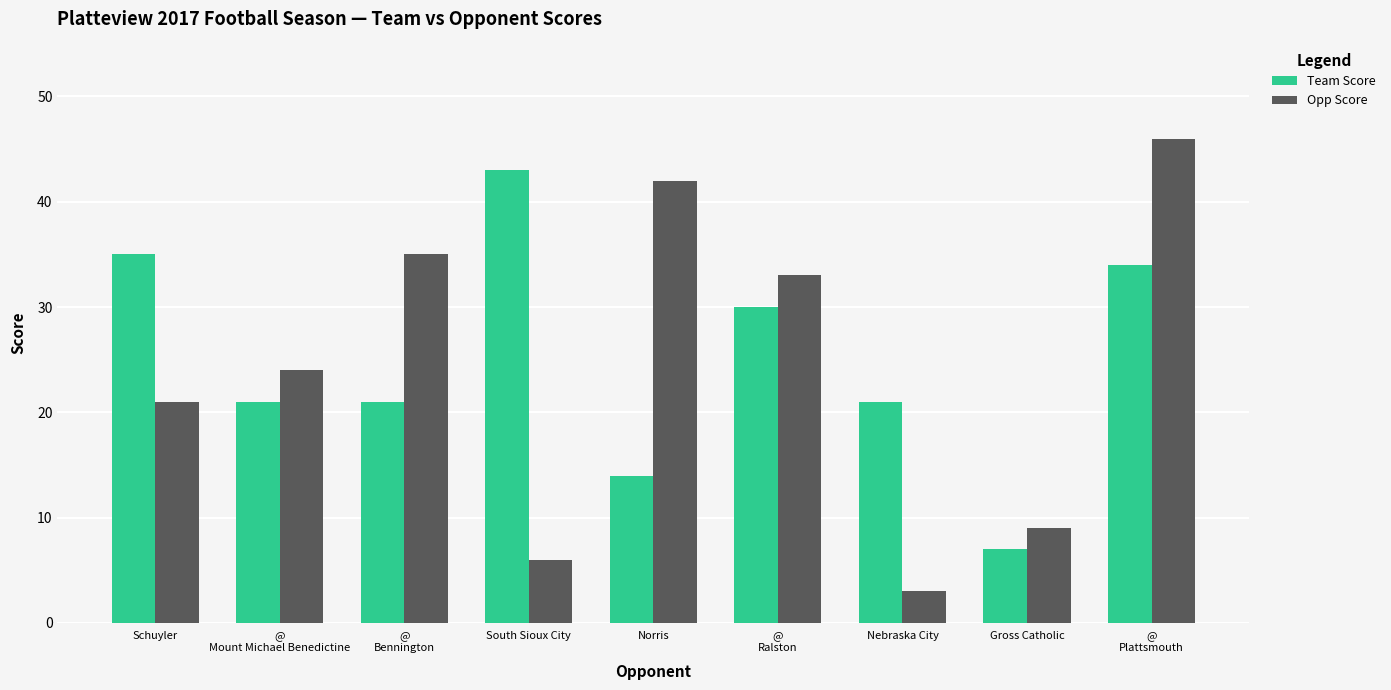

Between Norris and Gross Catholic, which series saw the biggest shift?

Opp Score